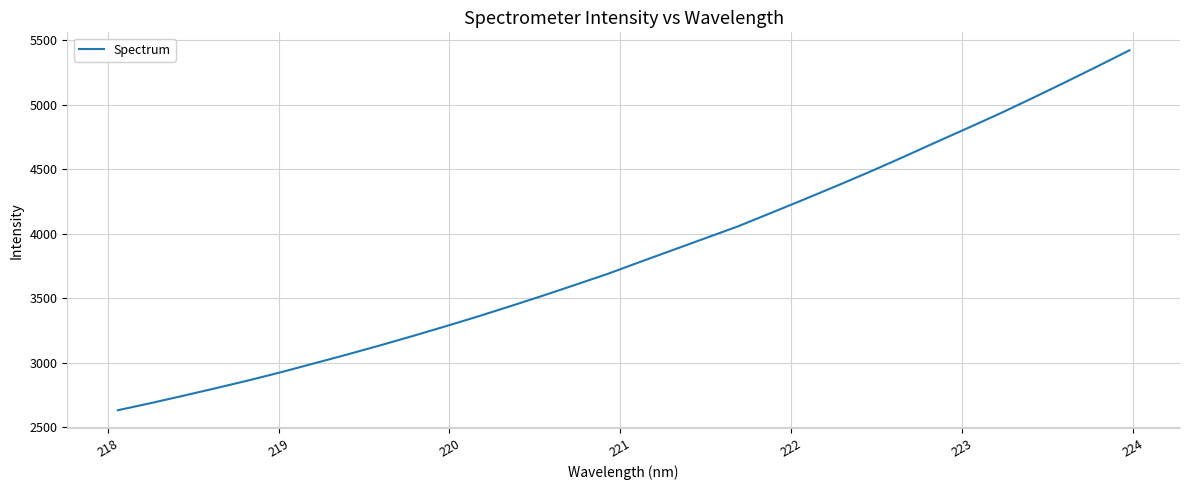

What is the average value?

3840.3